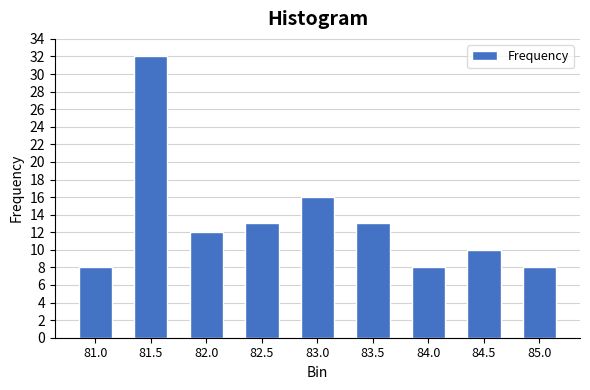

Reading left to right, extract all data points from this chart.

81.0=8	81.5=32	82.0=12	82.5=13	83.0=16	83.5=13	84.0=8	84.5=10	85.0=8